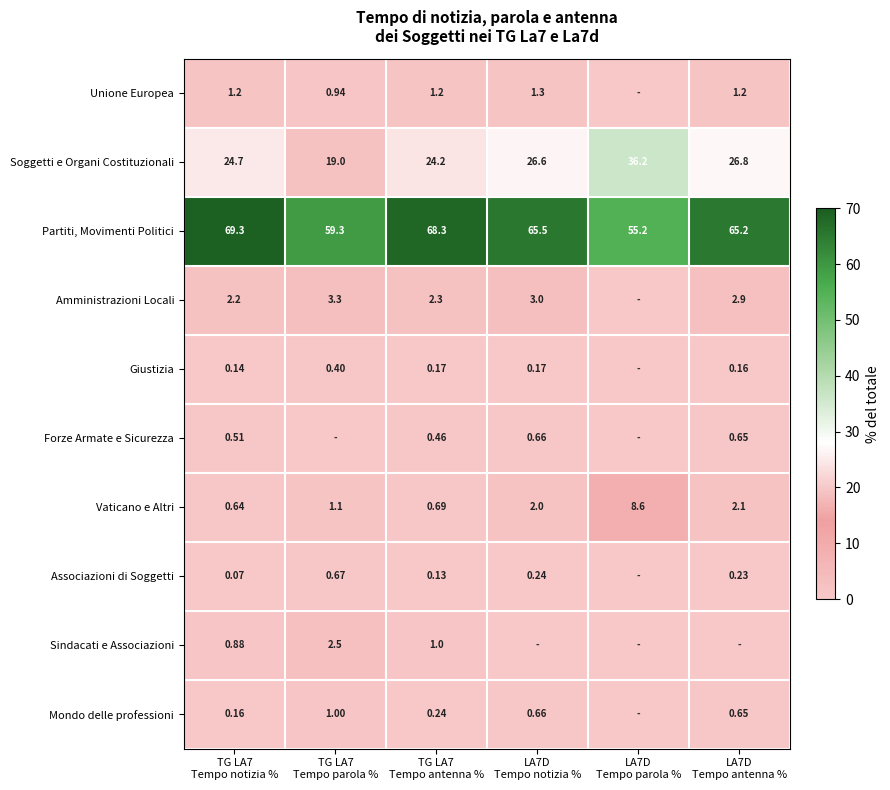

At which category is the sum across all series the highest?

LA7D
Tempo antenna %